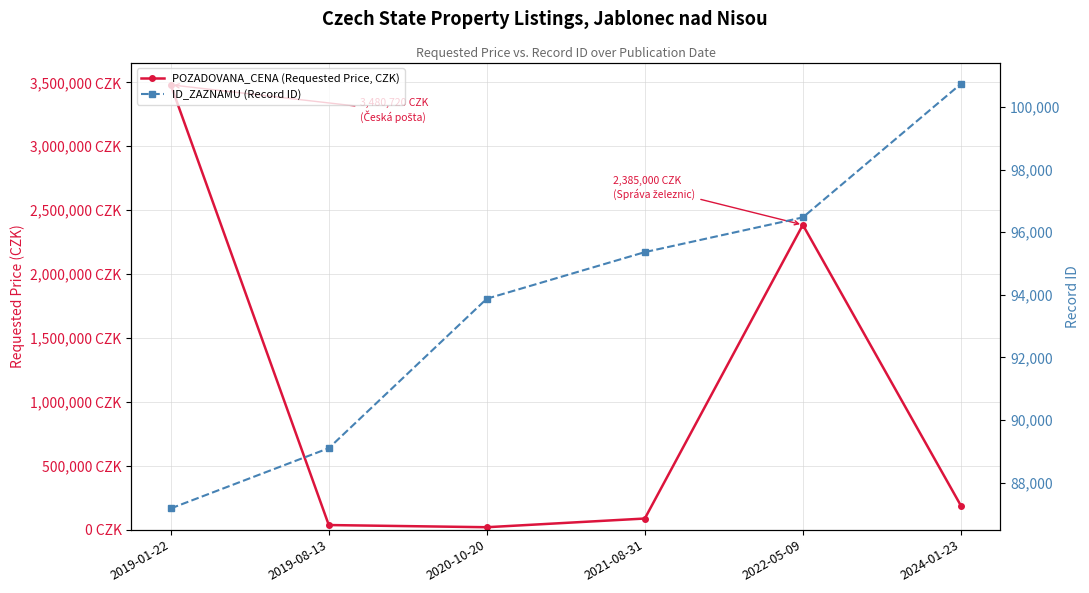

Which series has the largest total across all categories?

POZADOVANA_CENA (Requested Price, CZK)